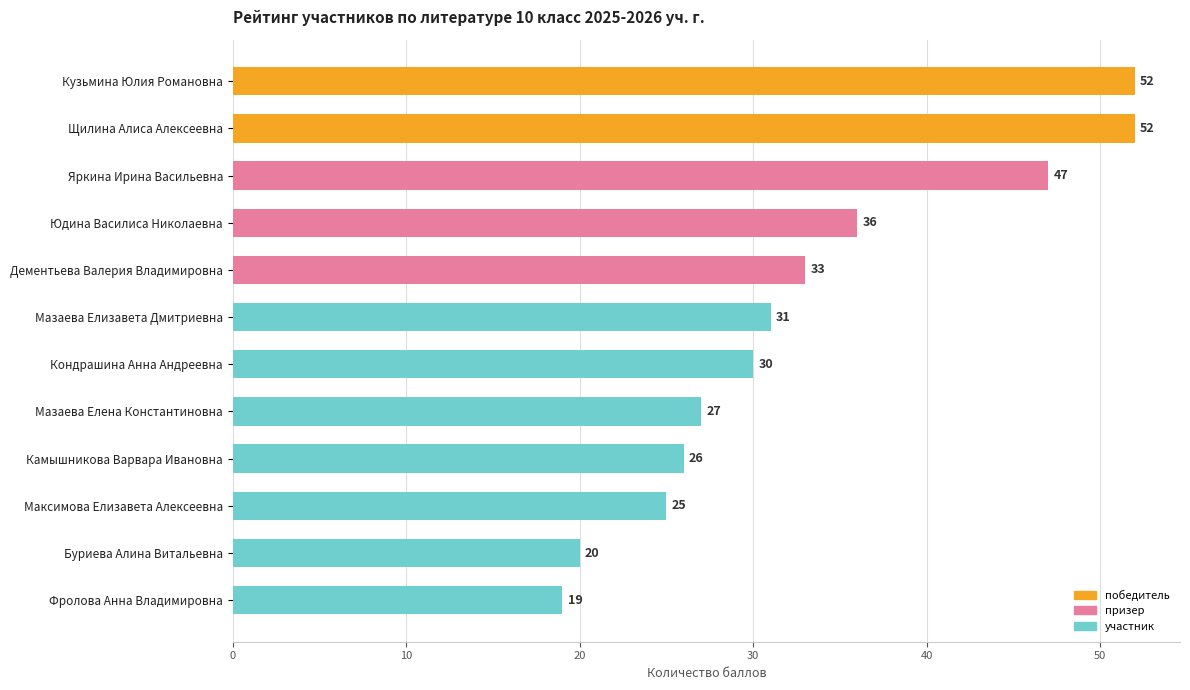

What is the maximum value shown in the chart?

52